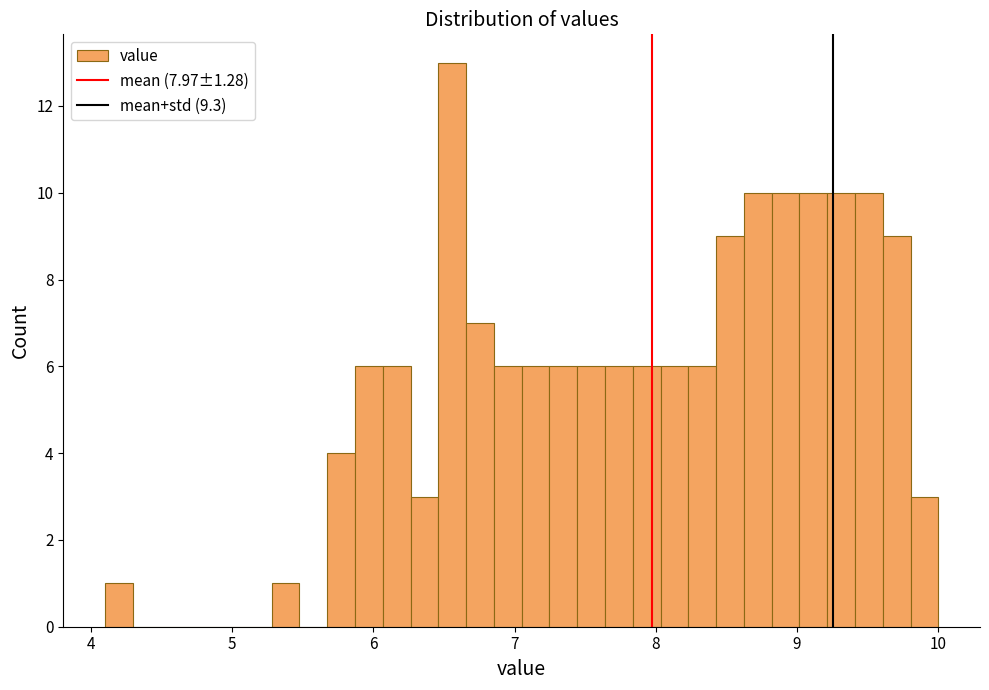

Read against the x-axis, roughly where is the centre of the tallest bar?

6.6